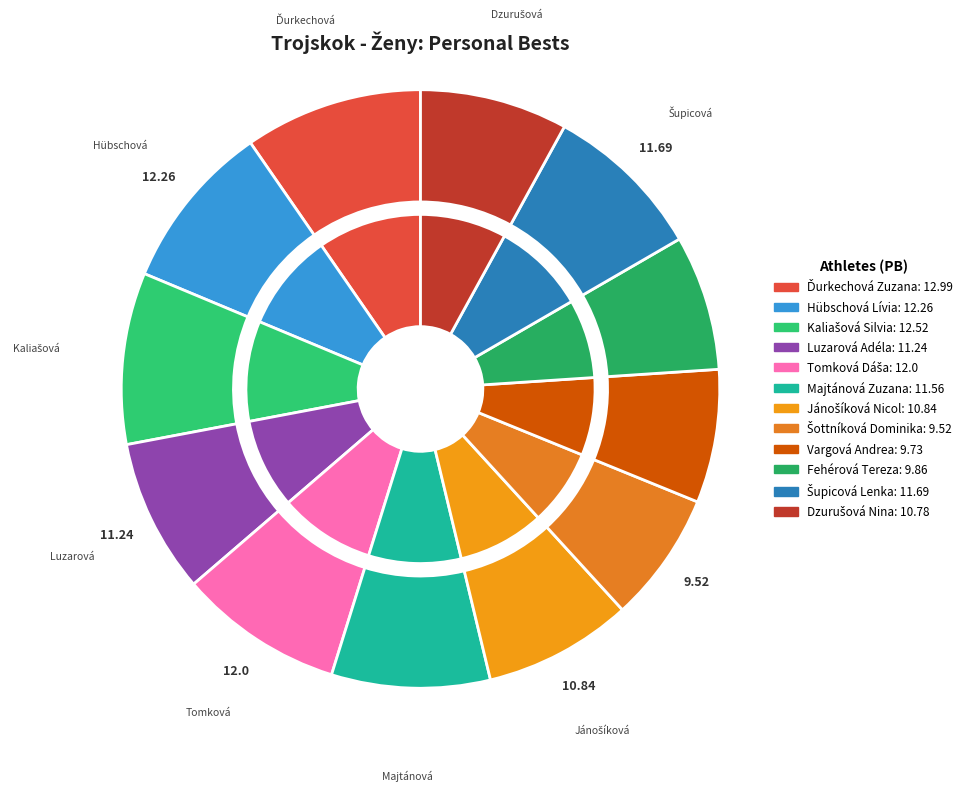

How much of the chart is everything except Jánošíková Nicol?

92.0%